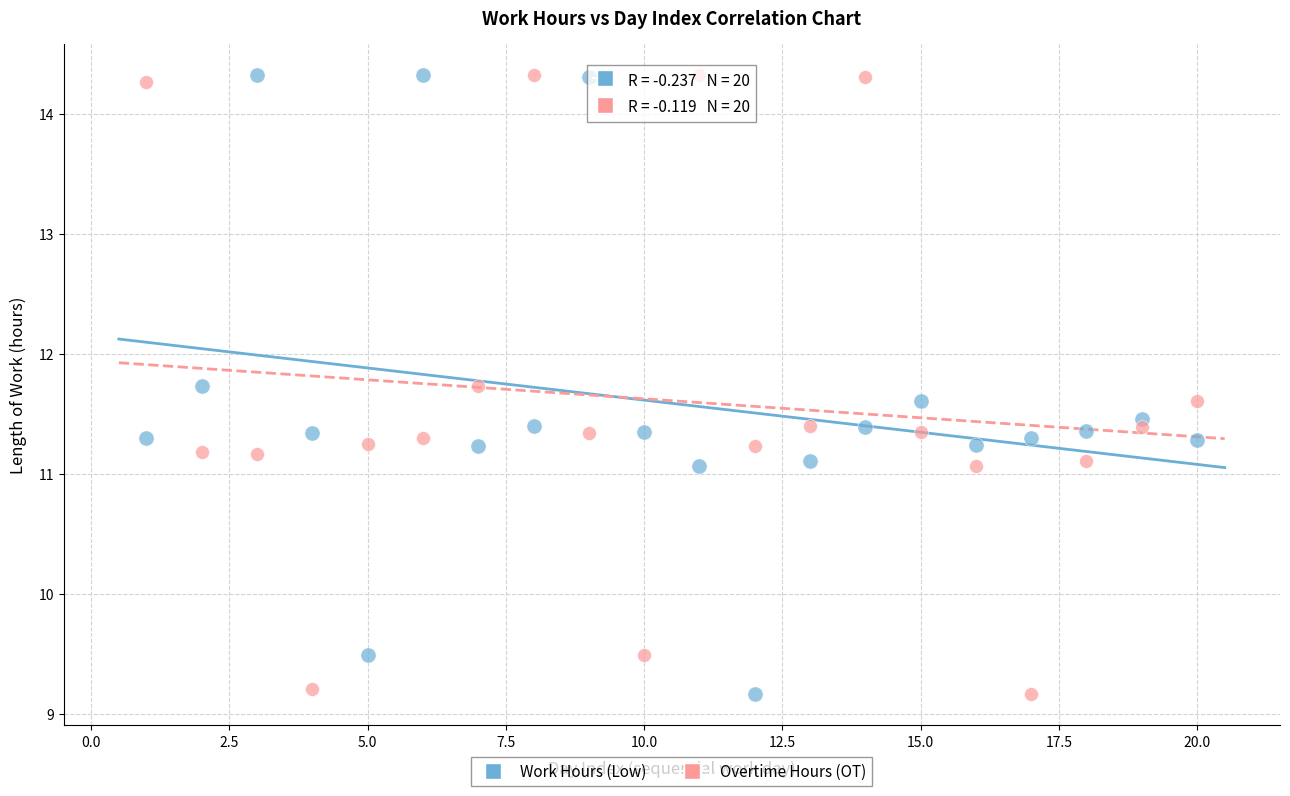

What is the X range (max minus min) for the scatter plot?

19.0